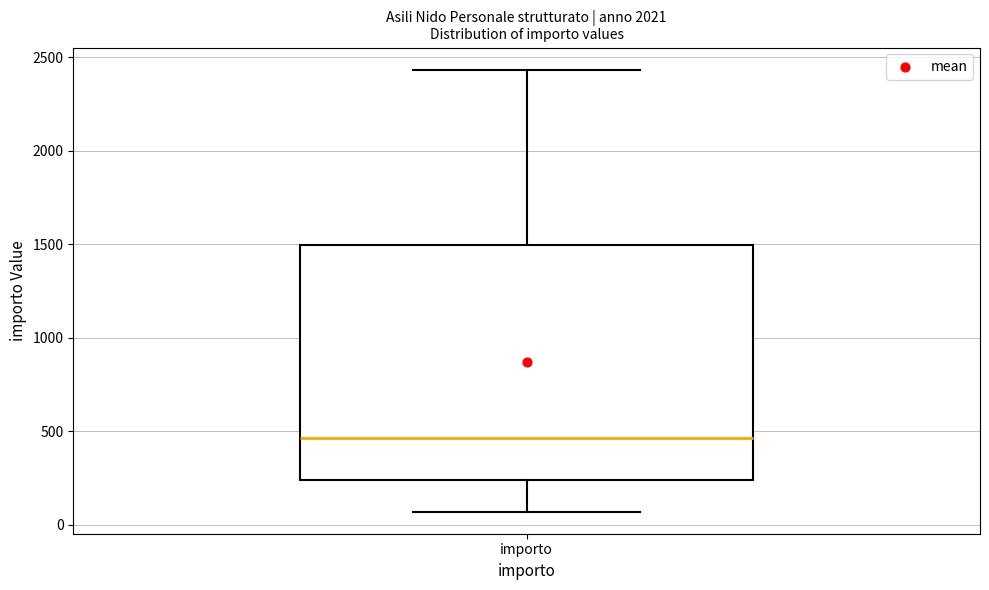

Read this box plot against the y-axis: the position of the median line, the range covered by the box, and the ends of both whiskers. The values are not printed on the chart, so give them approximately, as read against the axis.

median 450, box 250 to 1500, whiskers 50 to 2450